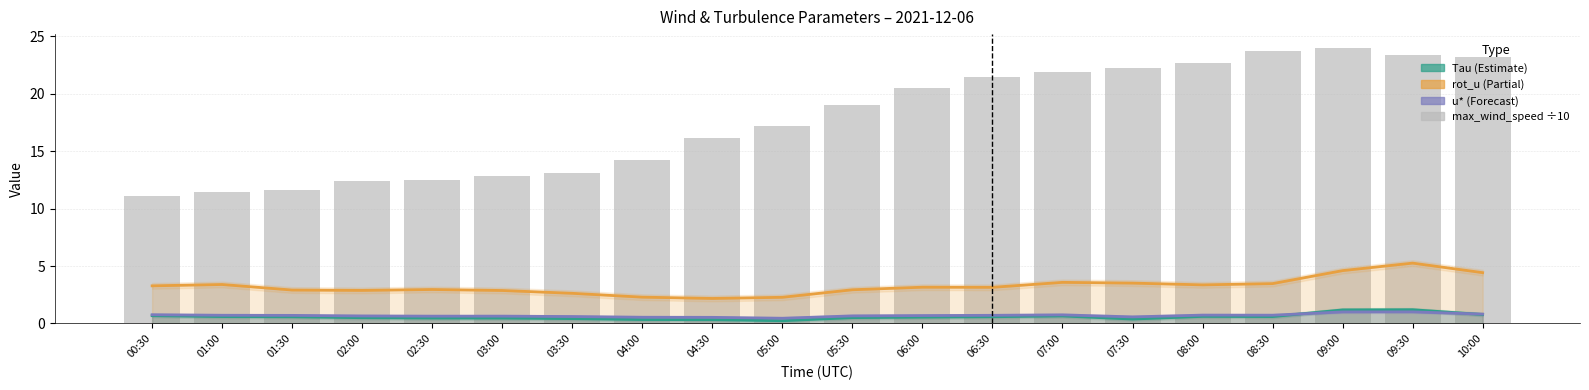

At which category is the sum across all series the highest?

09:30